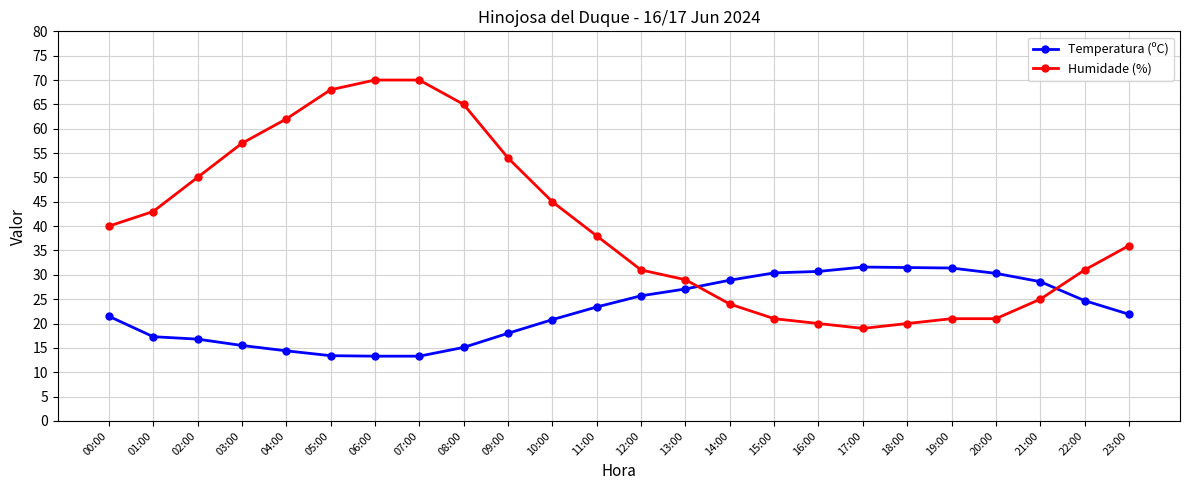

The Humidade (%) series shows 36.7 at 15:00. True or false?

False